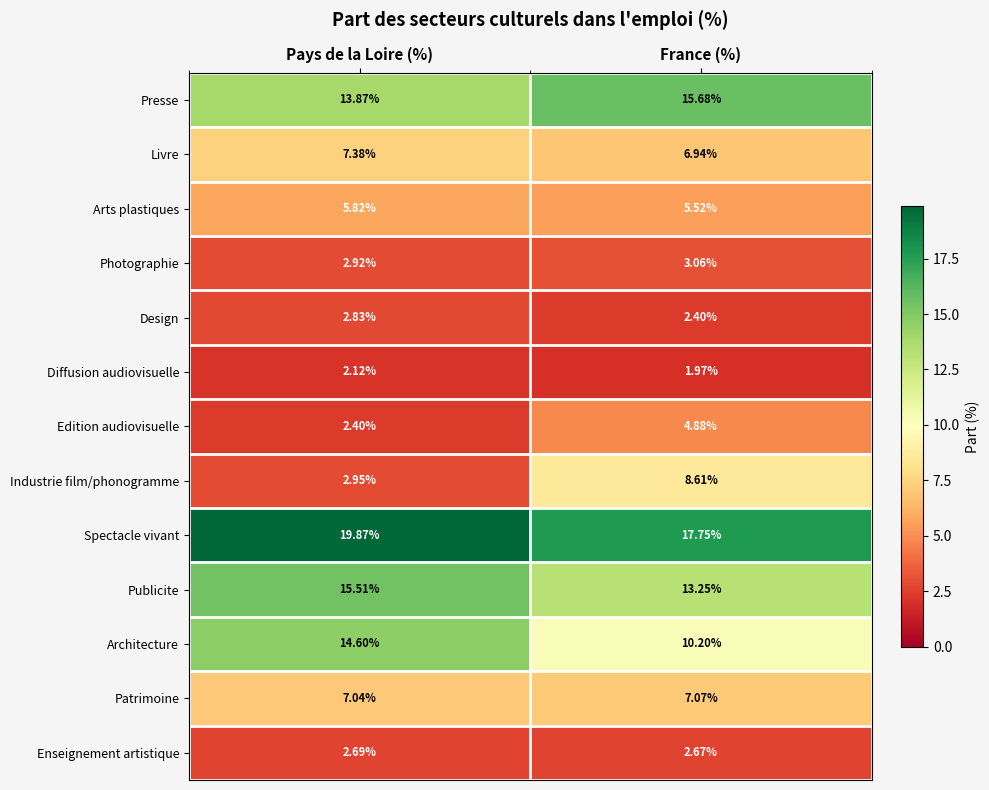

Which series has the largest total across all categories?

Spectacle vivant